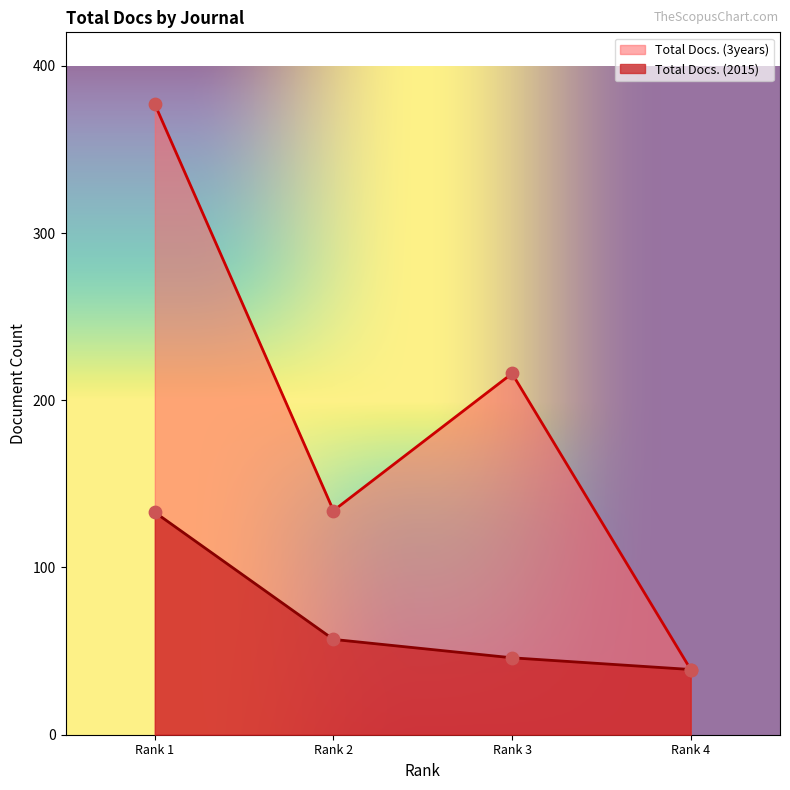

Which series has the widest spread of Y values?

Total Docs. (3years)